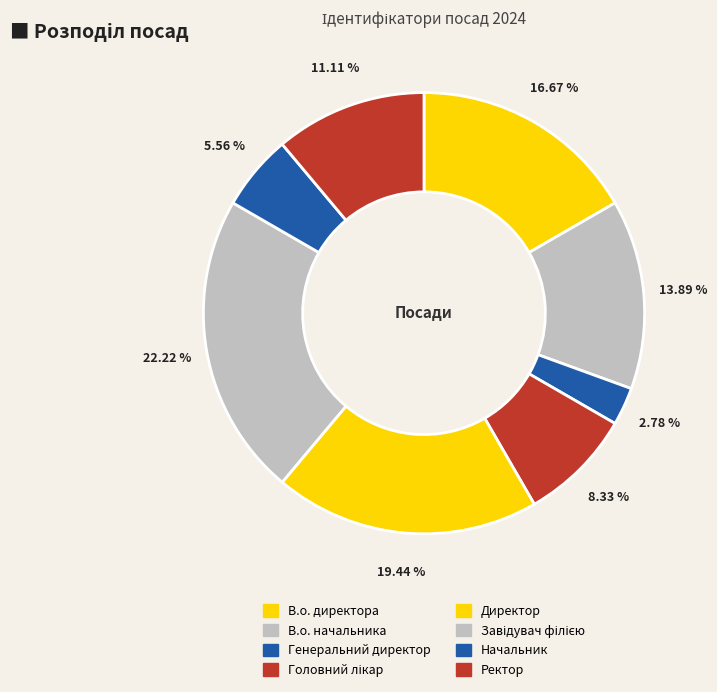

What percentage is the В.о. директора slice, to the nearest percent?

17%